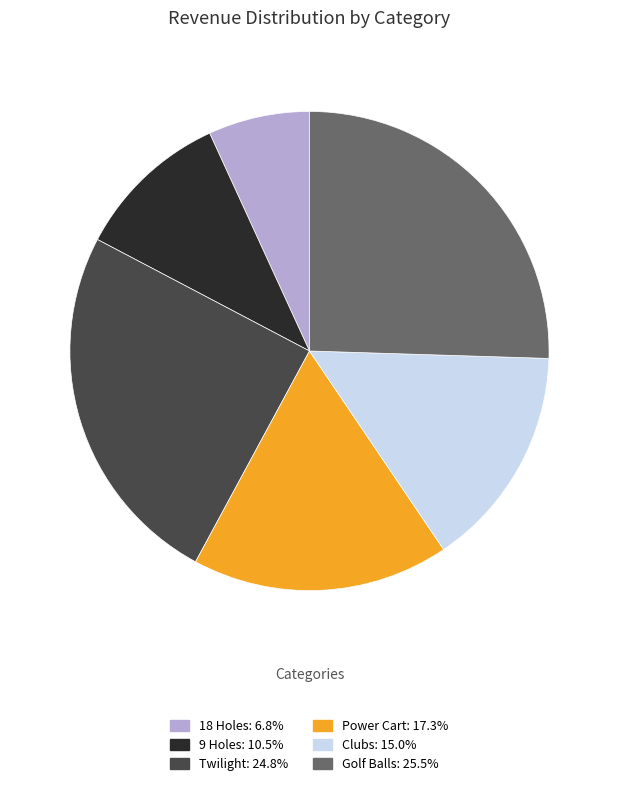

Is Power Cart the majority of the pie?

No